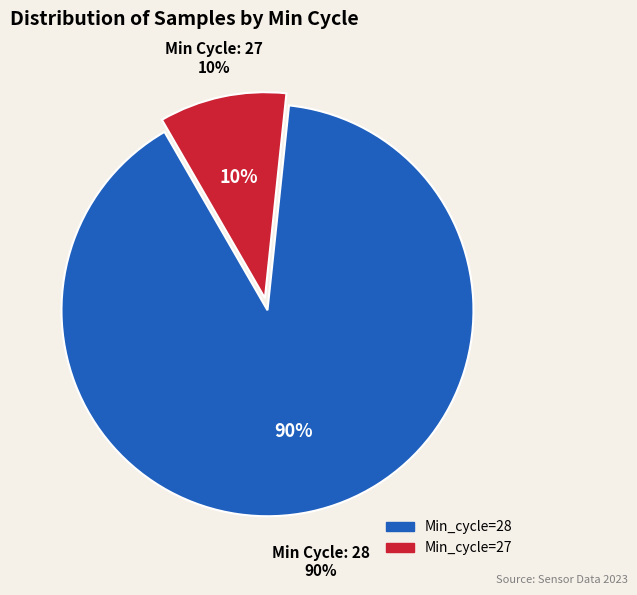

Approximately how many times larger is the value at 28 compared to 28?

1.0